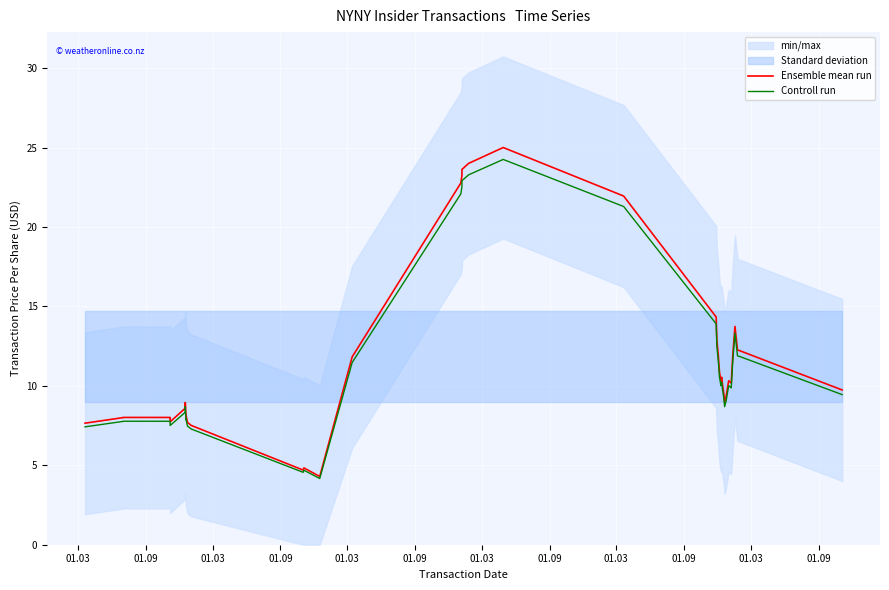

How many values in the Ensemble mean run series exceed 10?

21